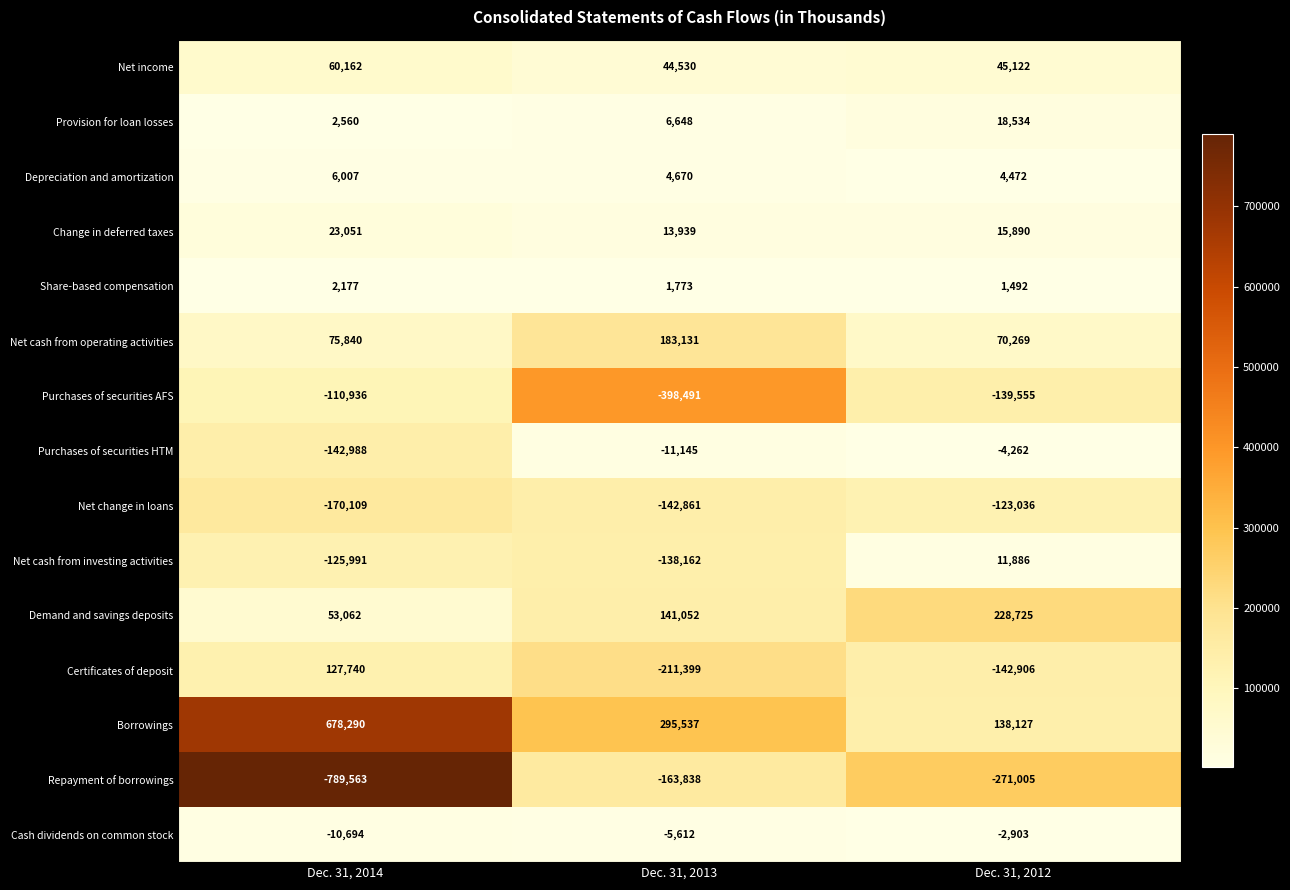

What is the total value across all series at Dec. 31, 2012?

-149150